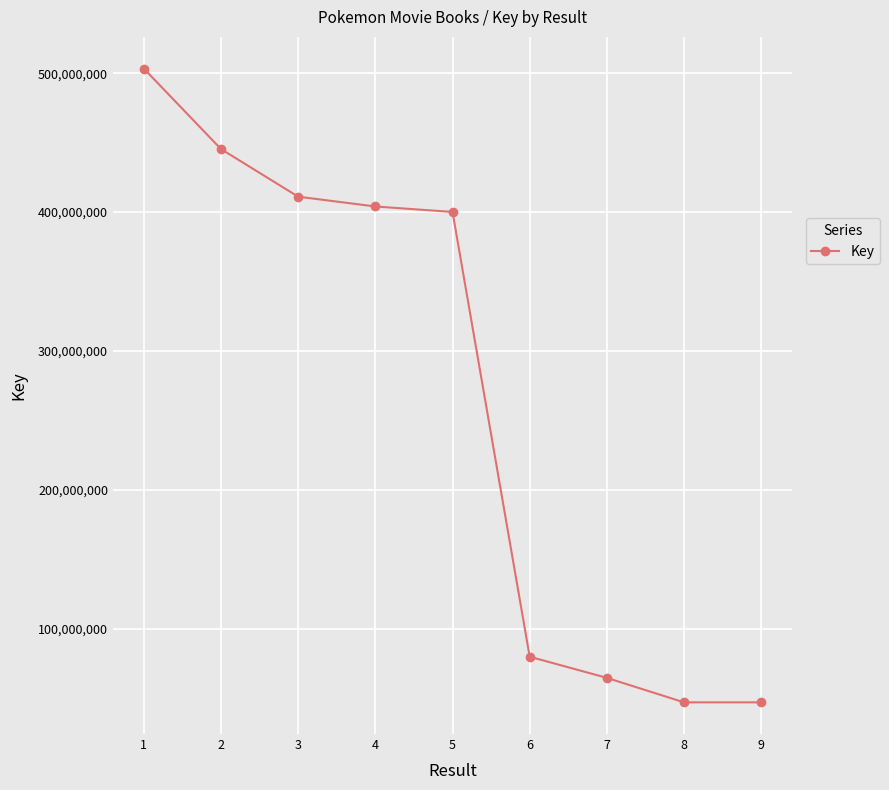

Between 7 and 3, which is larger?

3